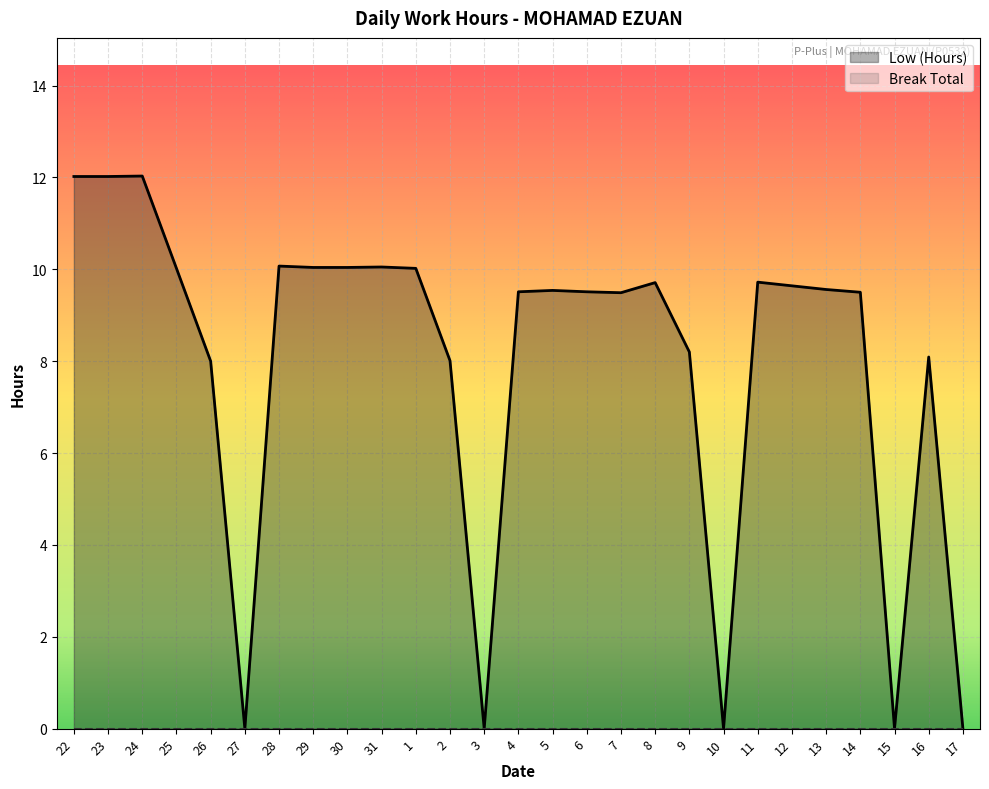

Is it true that the value at 14 is 9.5?

True